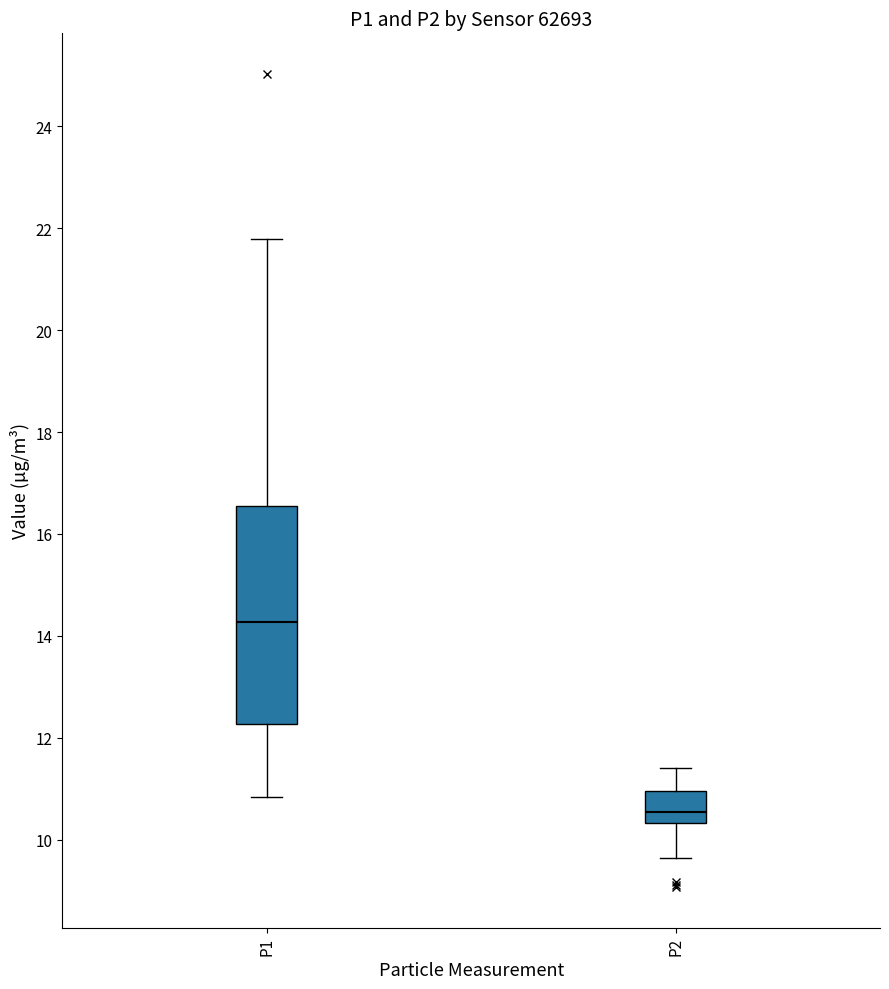

Reading left to right, read every box against the y-axis: the position of its median line, the range the box covers, and the ends of its whiskers. The values are not printed on the chart, so give them approximately, as read against the axis.

P1: median 14.2, box 12.2 to 16.6, whiskers 10.8 to 21.8
P2: median 10.6, box 10.4 to 11.0, whiskers 9.6 to 11.4